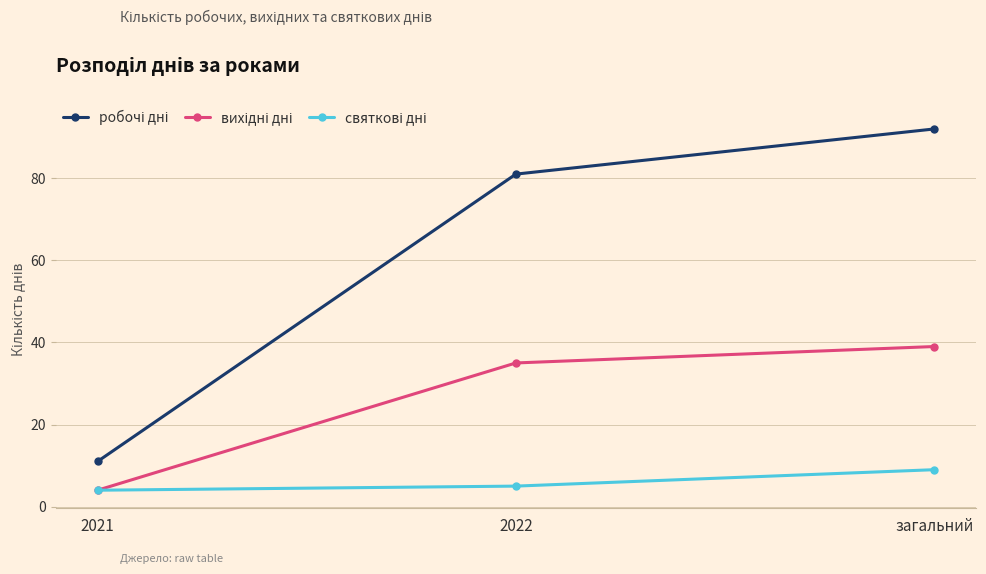

What is the minimum value shown in the chart?

4